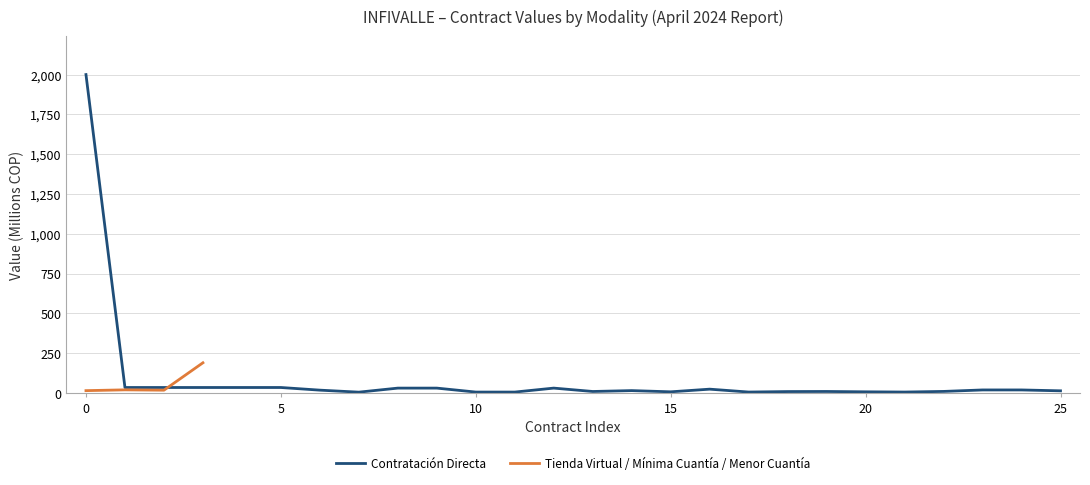

What is the maximum value for Tienda Virtual / Mínima Cuantía / Menor Cuantía?

189.9